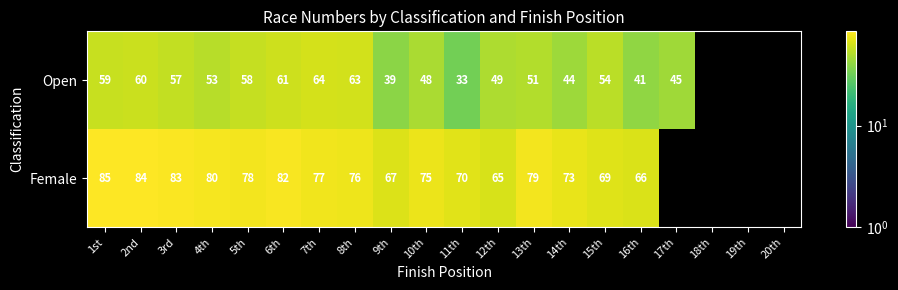

At how many categories does at least one series exceed 62?

16